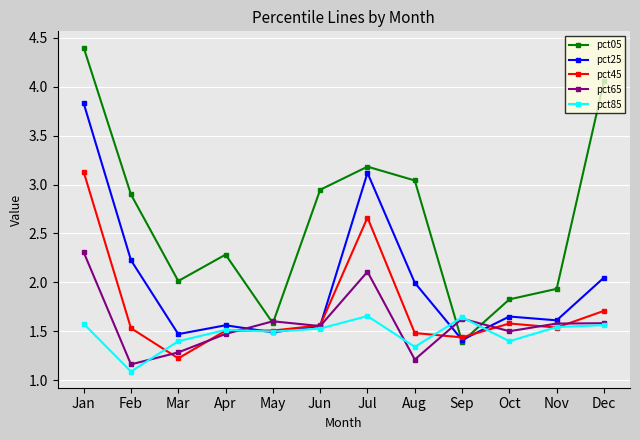

Rank the series by their maximum value, from highest to lowest.

pct05, pct25, pct45, pct65, pct85